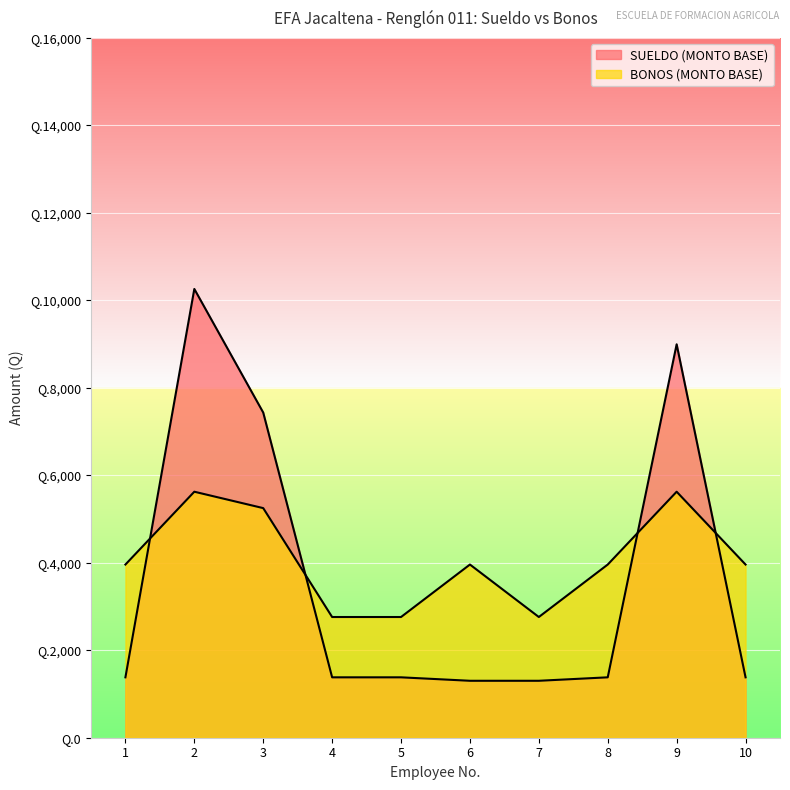

After their last crossing, which series has the higher values: SUELDO (MONTO BASE) or BONOS (MONTO BASE)?

BONOS (MONTO BASE)